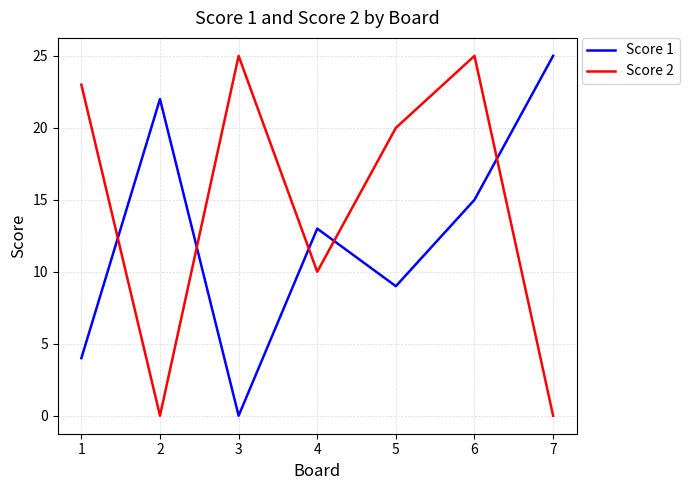

How many categories are shown in the chart?

7